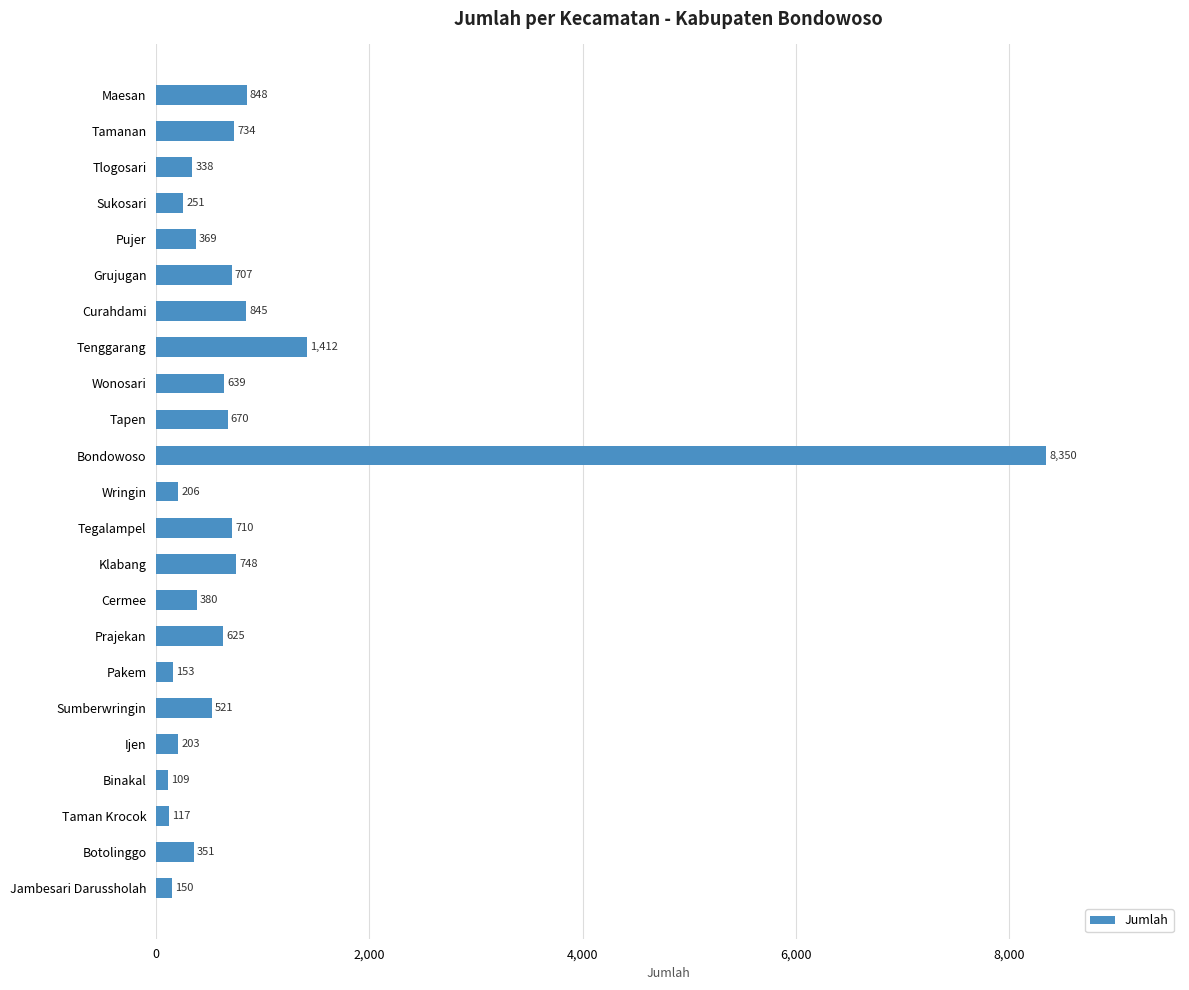

True or false: the data shows 153 at Pakem.

True